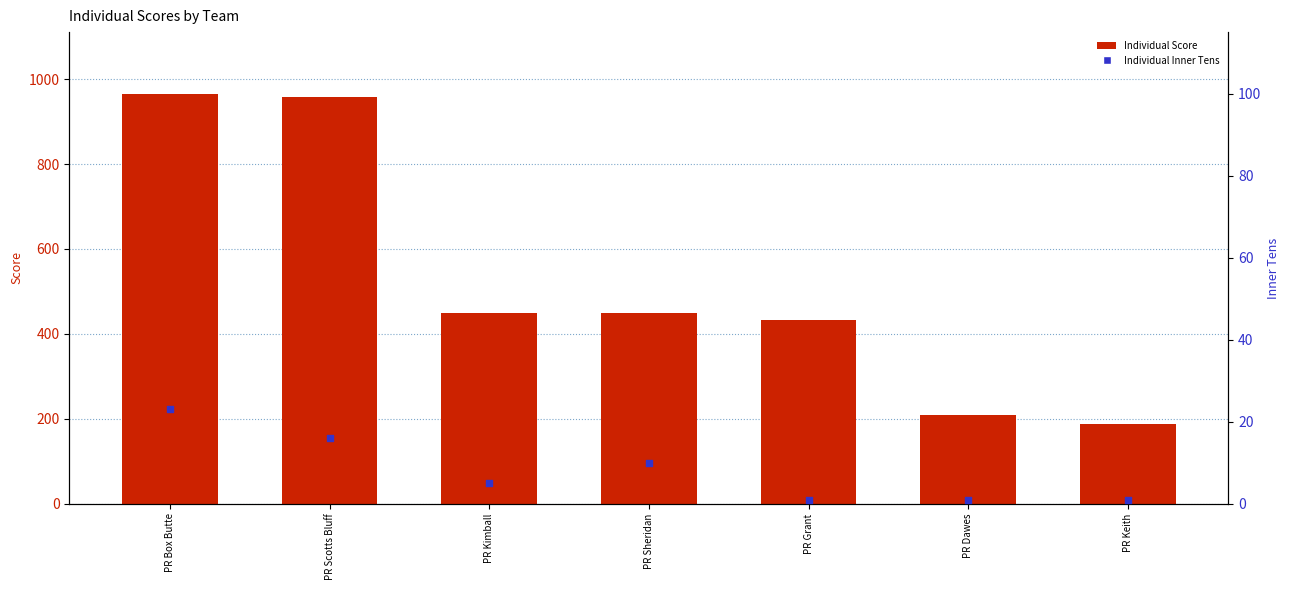

Which series reaches the minimum Y coordinate?

Individual Inner Tens